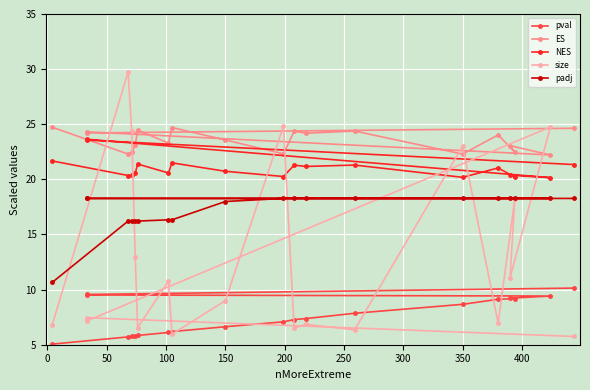

List the series in order of their overall mean, lowest first.

pval, size, padj, NES, ES